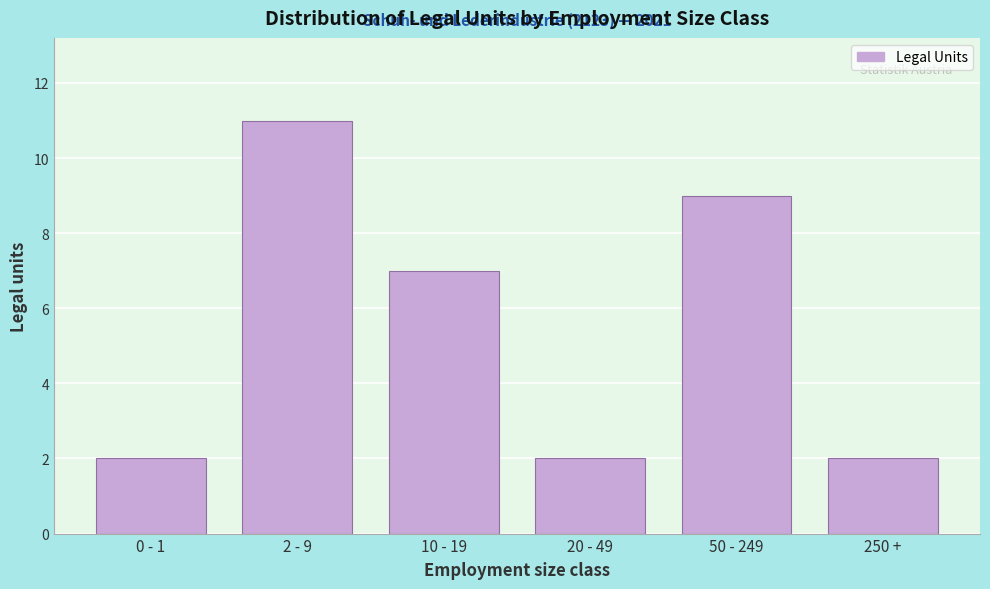

Reading right to left, what are all the values shown in this chart?

2	9	2	7	11	2